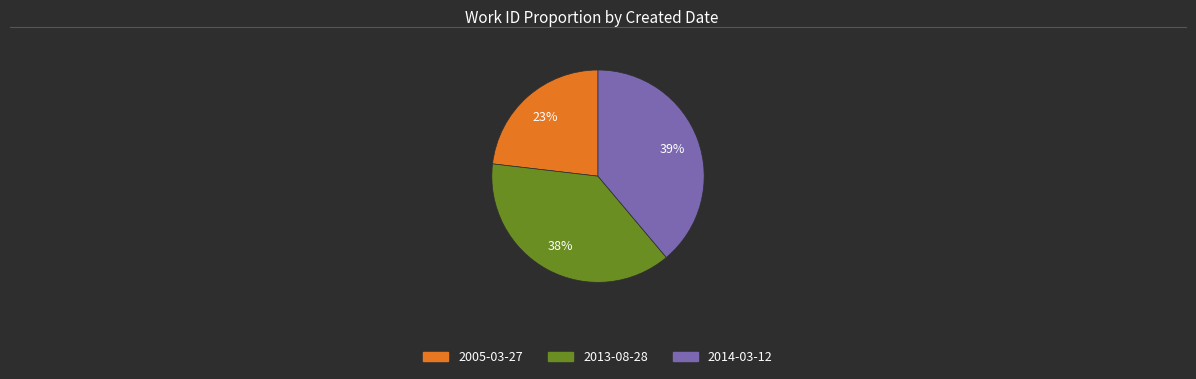

Which slice is the smallest?

2005-03-27